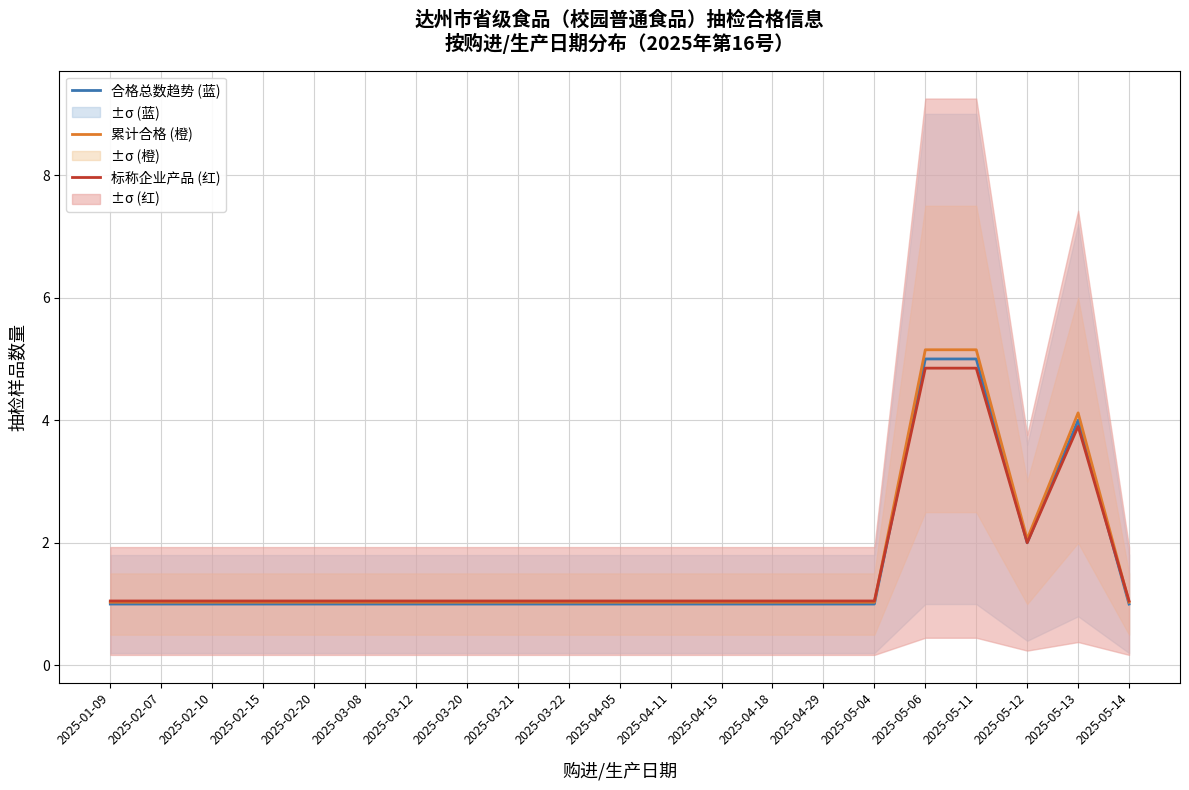

Between 2025-01-09 and 2025-04-18, which is larger?

2025-01-09